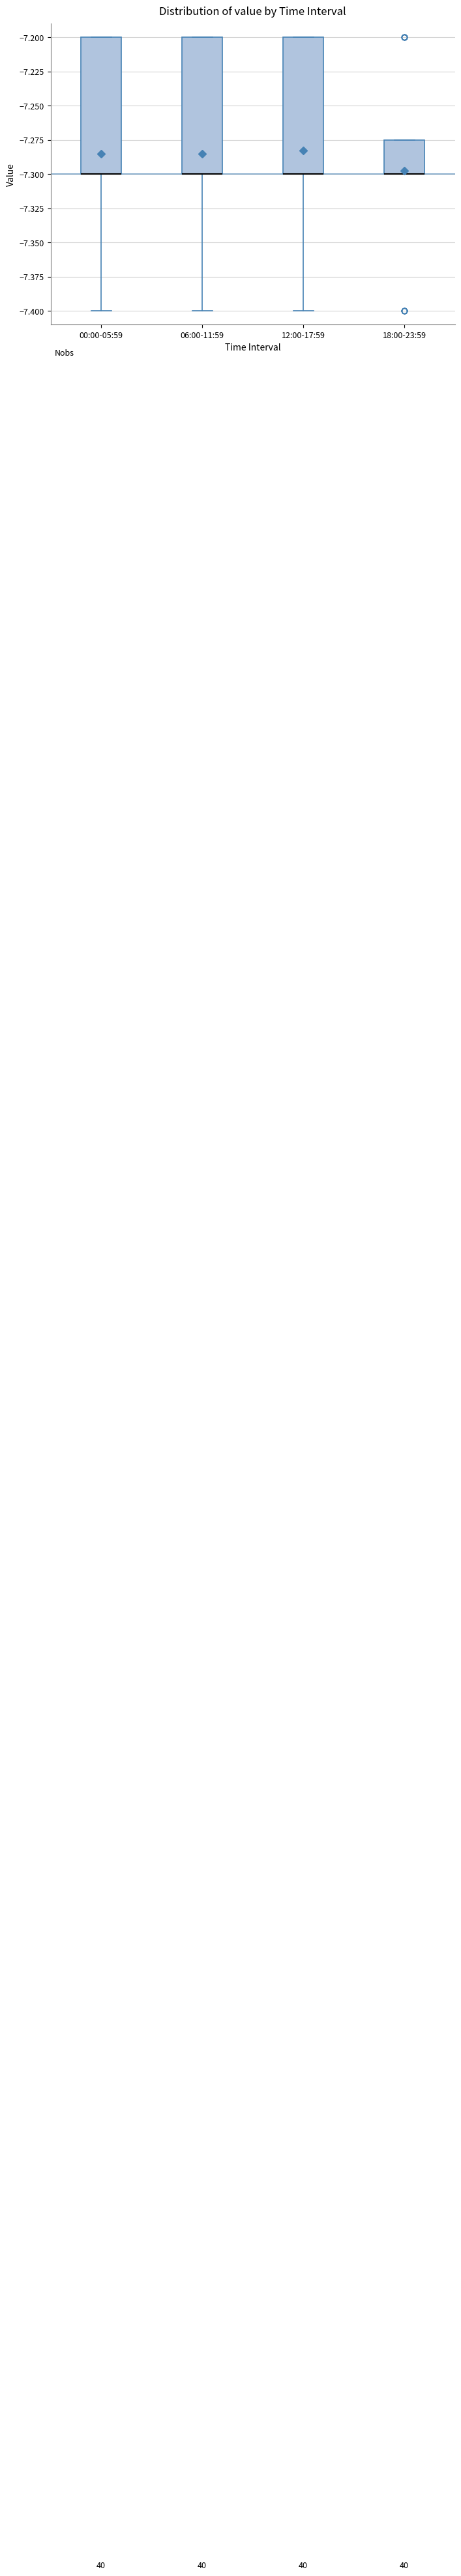

Where is the lower edge of the box for 18:00-23:59 on the y-axis? The values are not printed on the chart, so give them approximately, as read against the axis.

-7.300